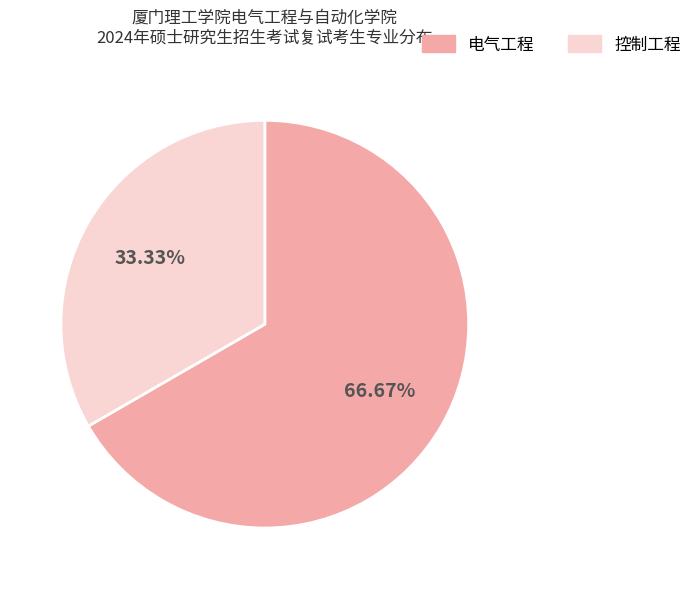

Does any single category account for the majority?

Yes